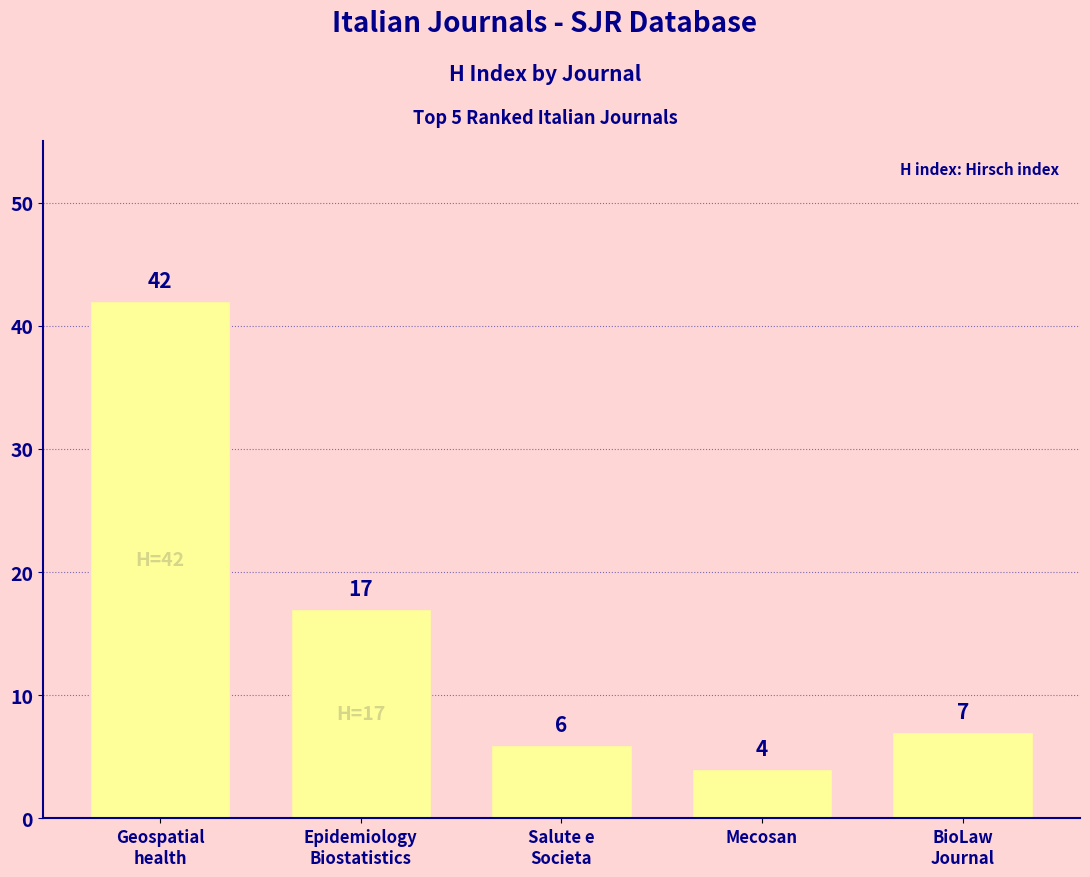

The value at Salute e
Societa is 6. True or false?

True